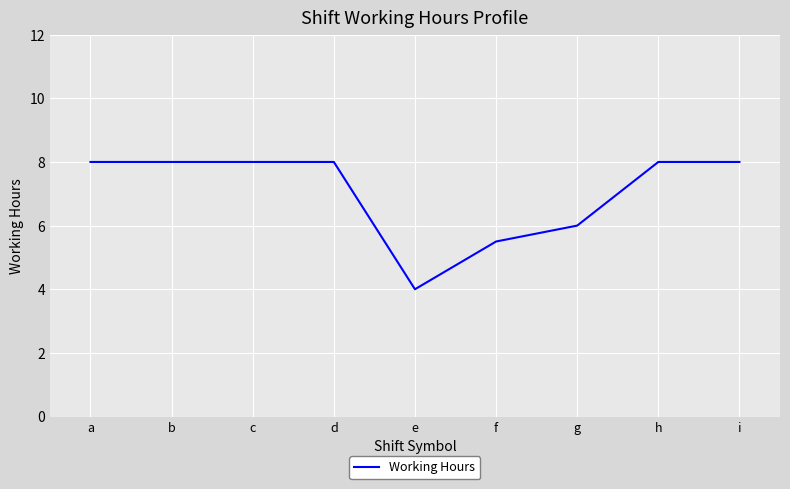

What is the ratio of the value at b to the value at e?

2.0